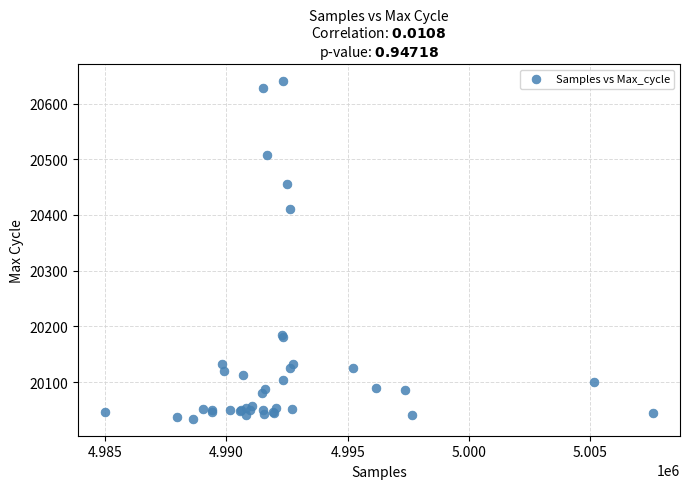

What Y value in the scatter plot is closest to 20337?

20411